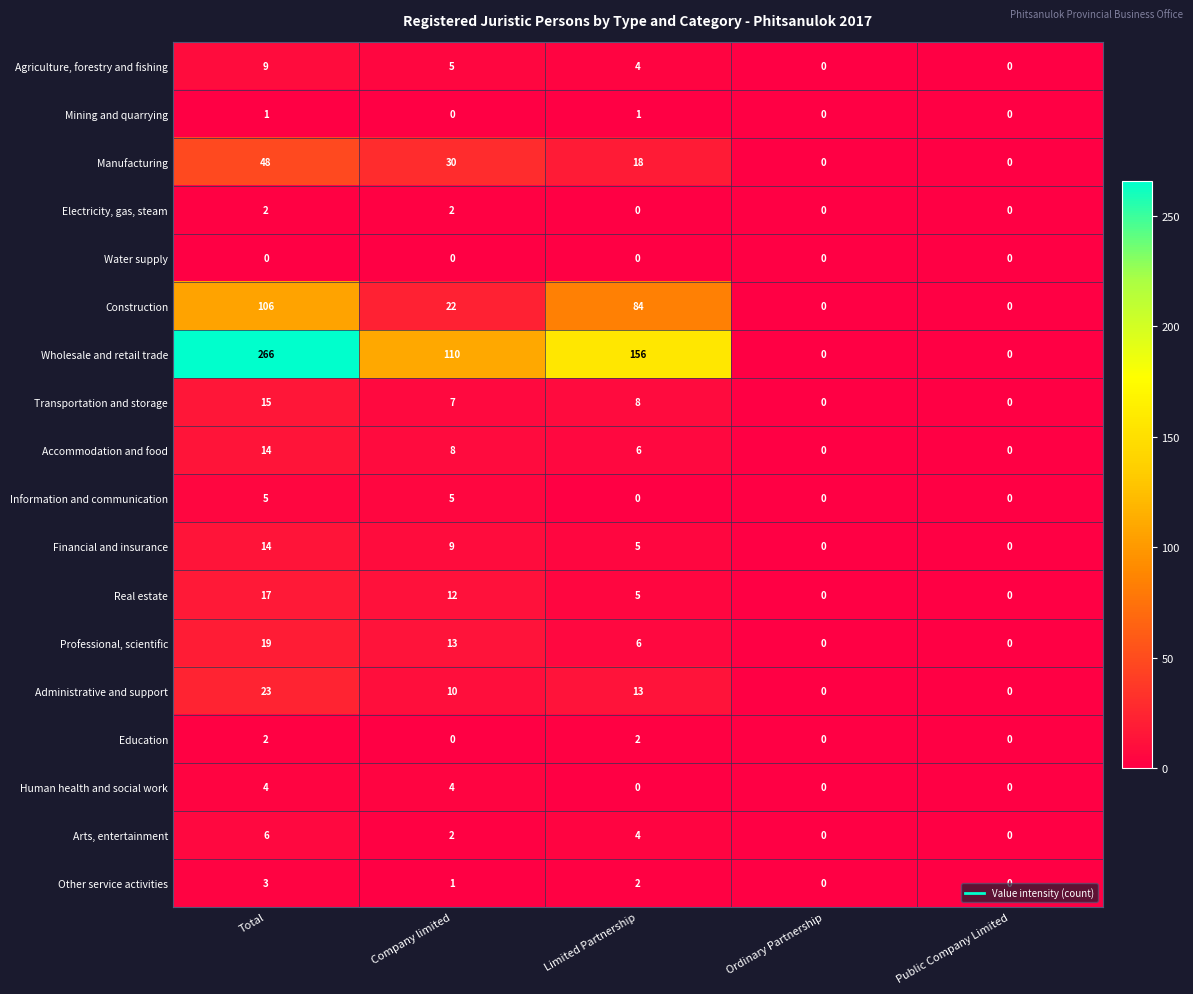

What is the greatest value displayed?

266